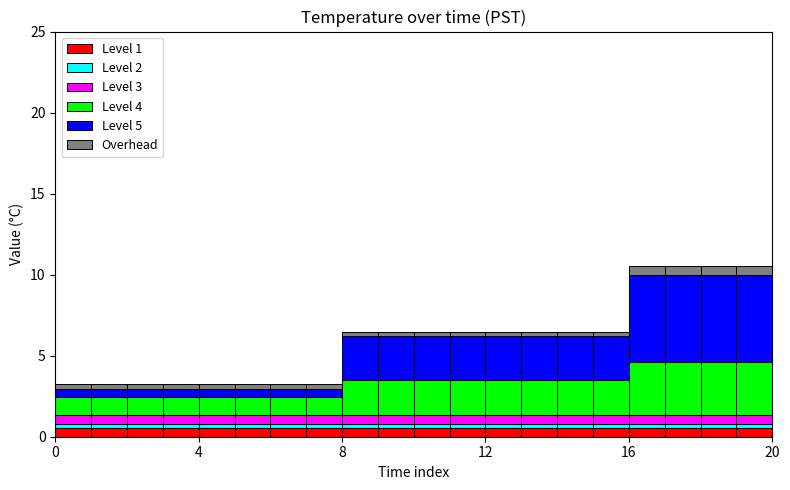

What is the lowest value of the Level 1 series?

0.5